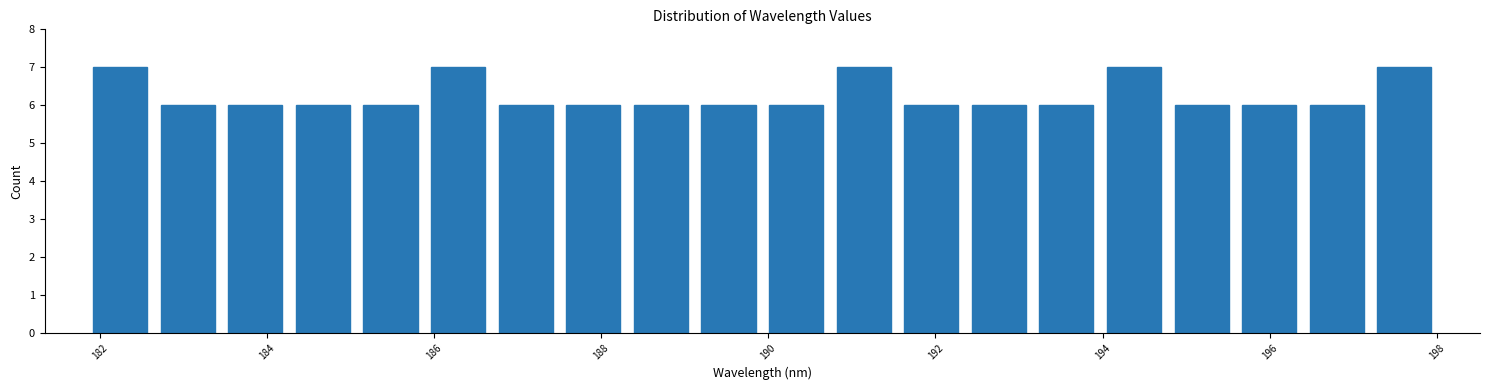

Reading left to right, list every bar in this chart as the range it spans on the x-axis followed by its height. Neither the bar edges nor the heights are printed on the chart, so give them approximately, as read against the axes.

181.8 to 182.6: 7
182.6 to 183.4: 6
183.4 to 184.2: 6
184.2 to 185.0: 6
185.0 to 185.8: 6
185.8 to 186.6: 7
186.6 to 187.6: 6
187.6 to 188.4: 6
188.4 to 189.2: 6
189.2 to 190.0: 6
190.0 to 190.8: 6
190.8 to 191.6: 7
191.6 to 192.4: 6
192.4 to 193.2: 6
193.2 to 194.0: 6
194.0 to 194.8: 7
194.8 to 195.6: 6
195.6 to 196.4: 6
196.4 to 197.2: 6
197.2 to 198.0: 7